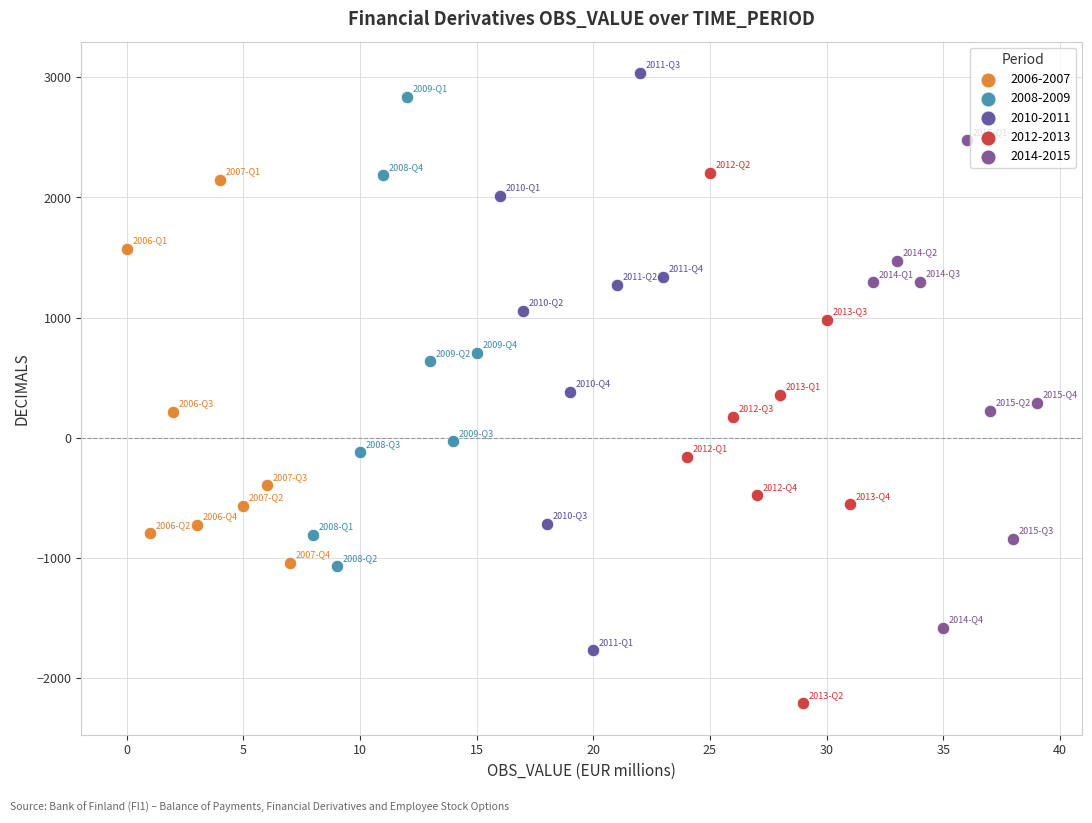

Which series has the widest spread of Y values?

2010-2011